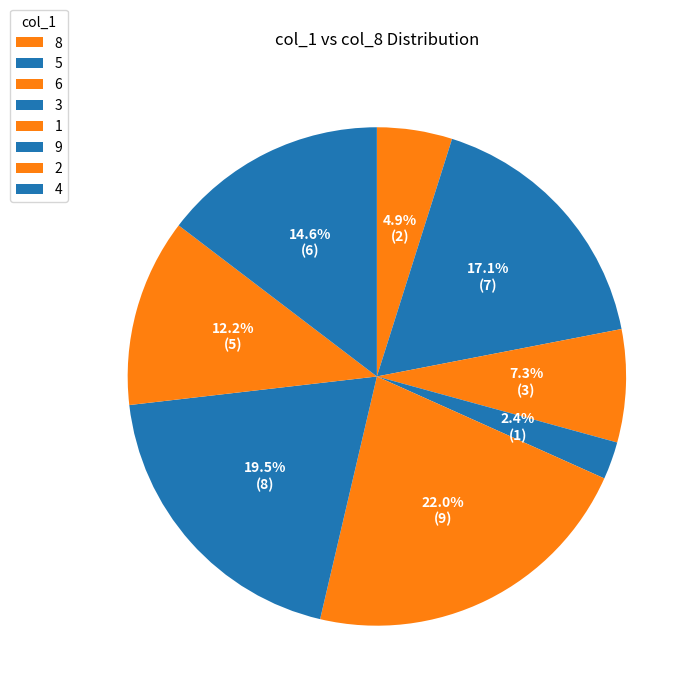

Does 3 represent more than half of the total?

No